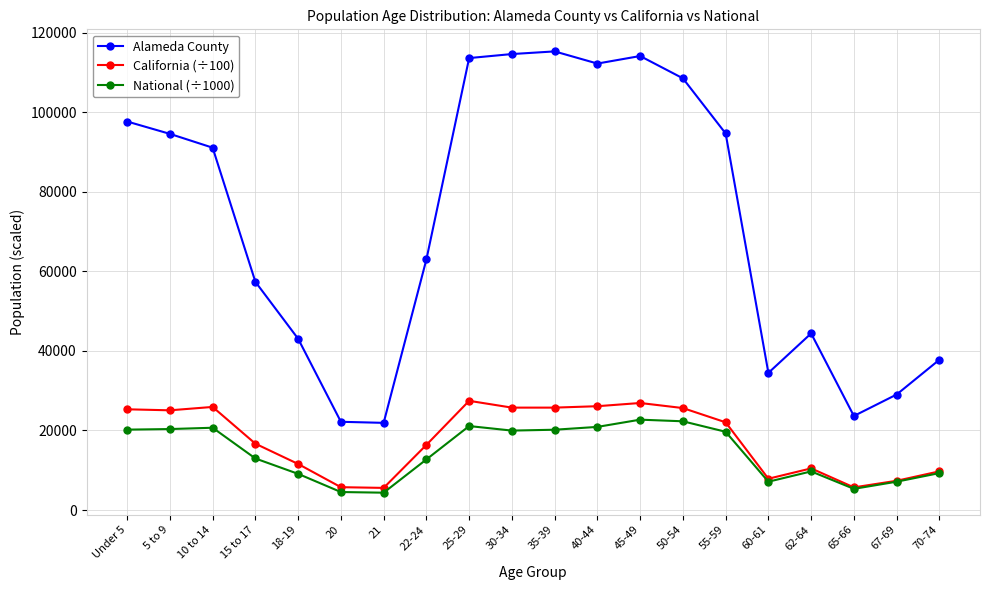

The value of National (÷1000) at 62-64 is 9704.2. True or false?

True